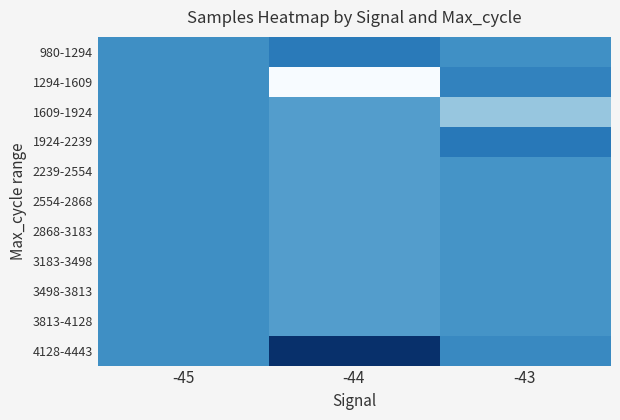

At -44, list the series in order from largest to smallest.

4128-4443, 980-1294, 1609-1924, 1924-2239, 2239-2554, 2554-2868, 2868-3183, 3183-3498, 3498-3813, 3813-4128, 1294-1609